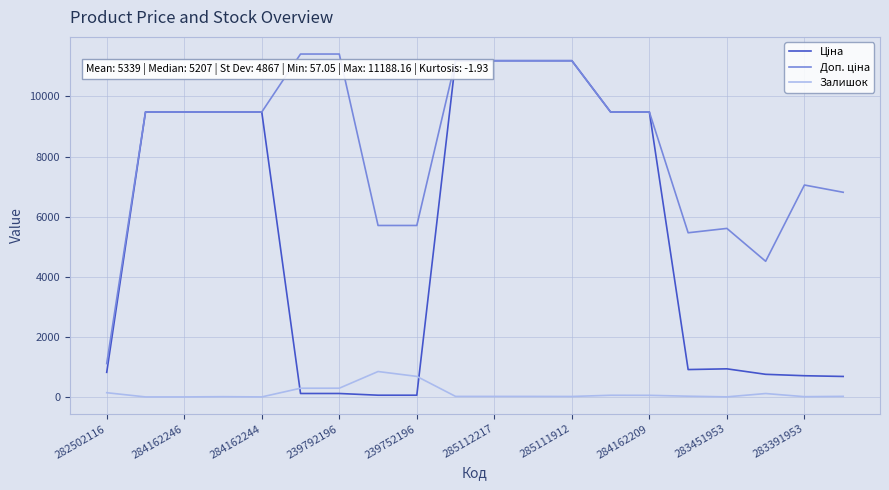

What is the greatest value displayed?

11410.0